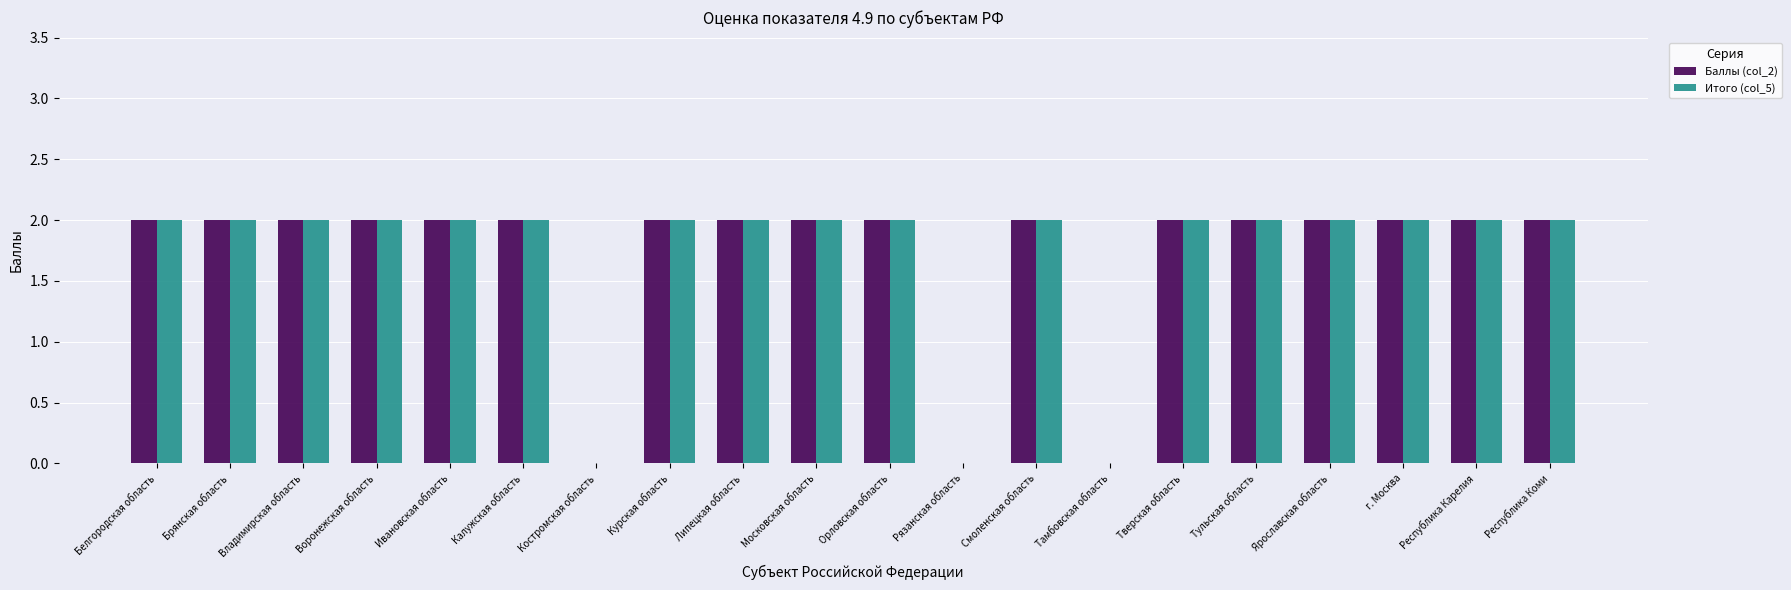

Is it true that Итого (col_5) equals 3 at Воронежская область?

False